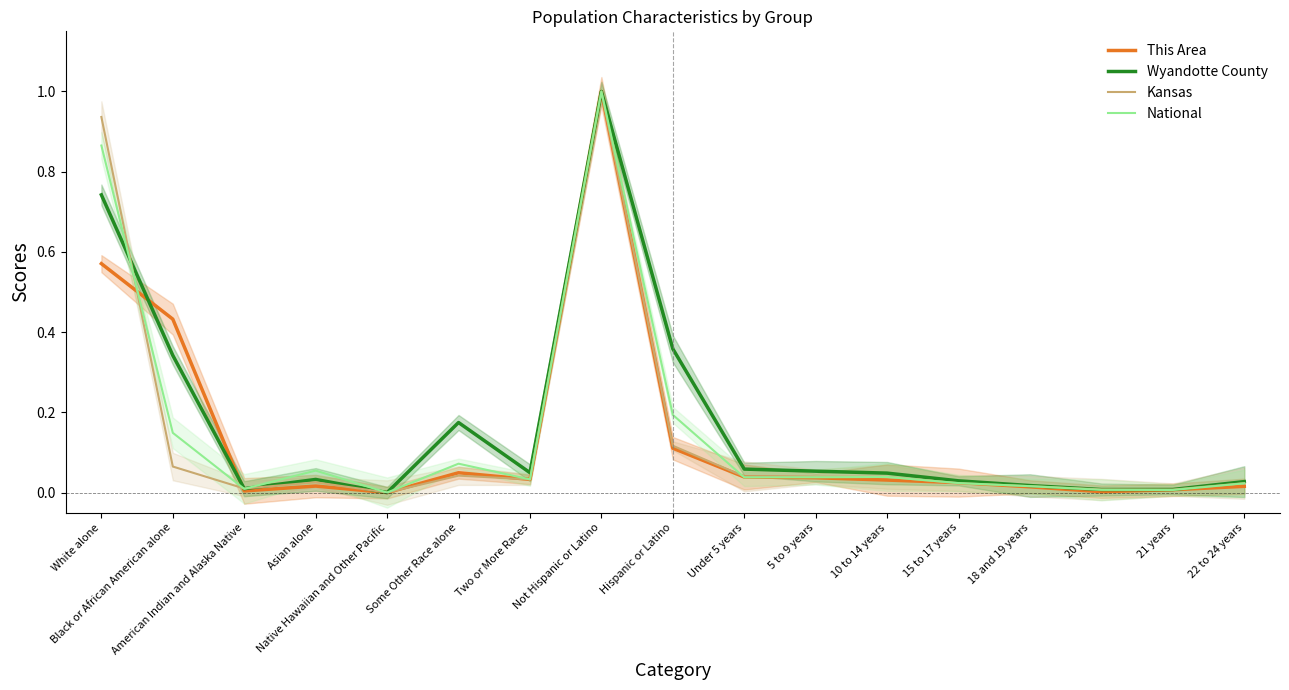

In Wyandotte County, how many points are higher than both neighbors (excluding endpoints)?

3